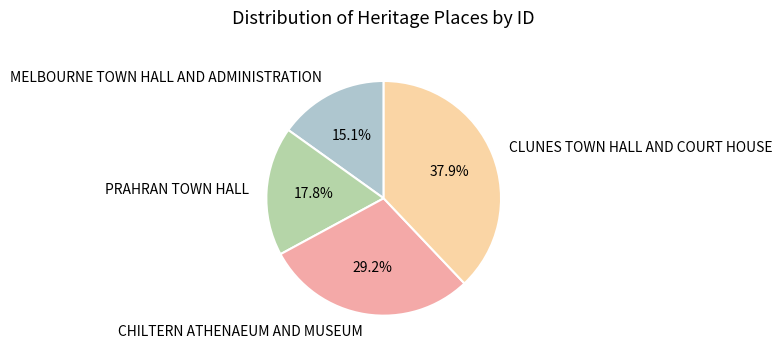

What is the largest slice in the pie chart?

CLUNES TOWN HALL AND COURT HOUSE